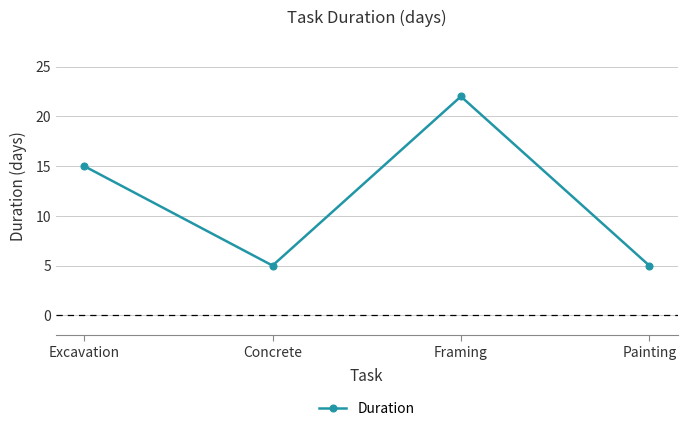

What value does the data have at Painting?

5